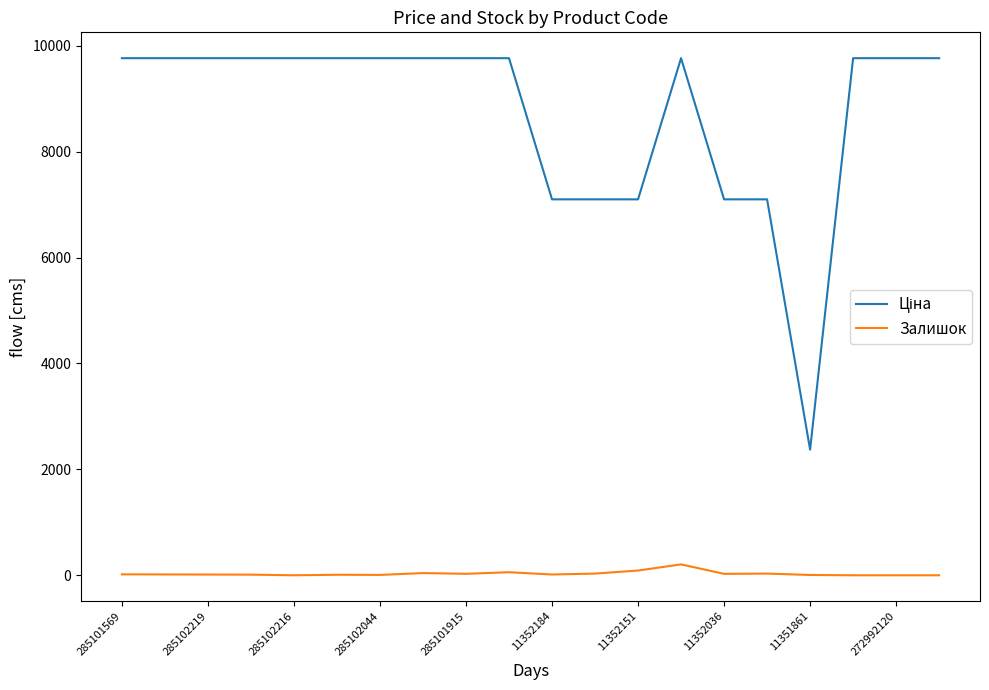

True or false: Залишок and Ціна intersect in this chart.

False